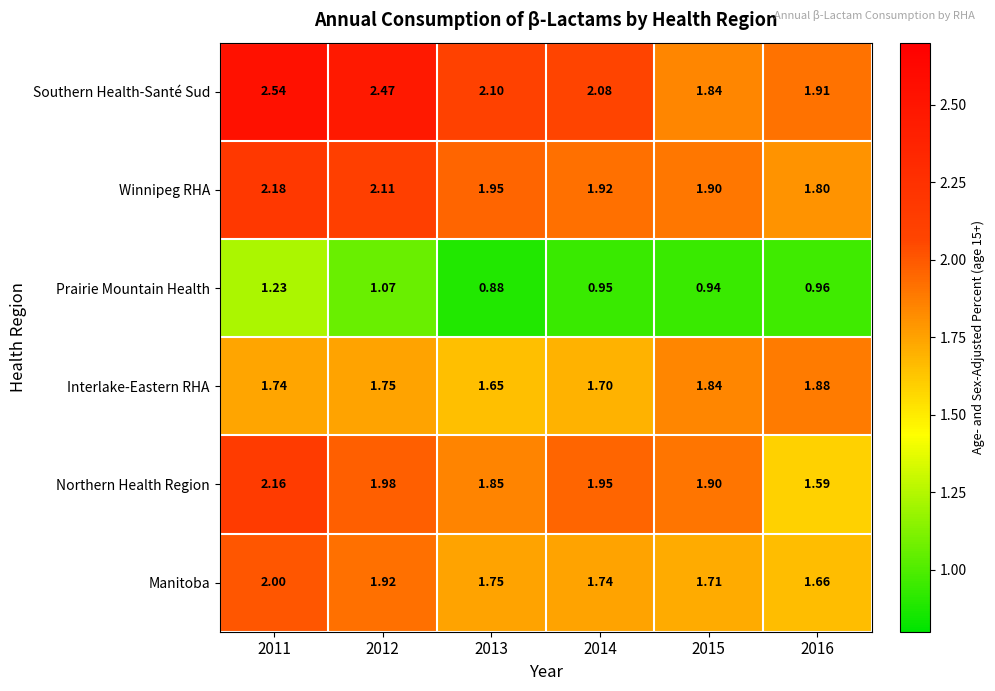

Which series has the largest range (max minus min)?

Southern Health-Santé Sud